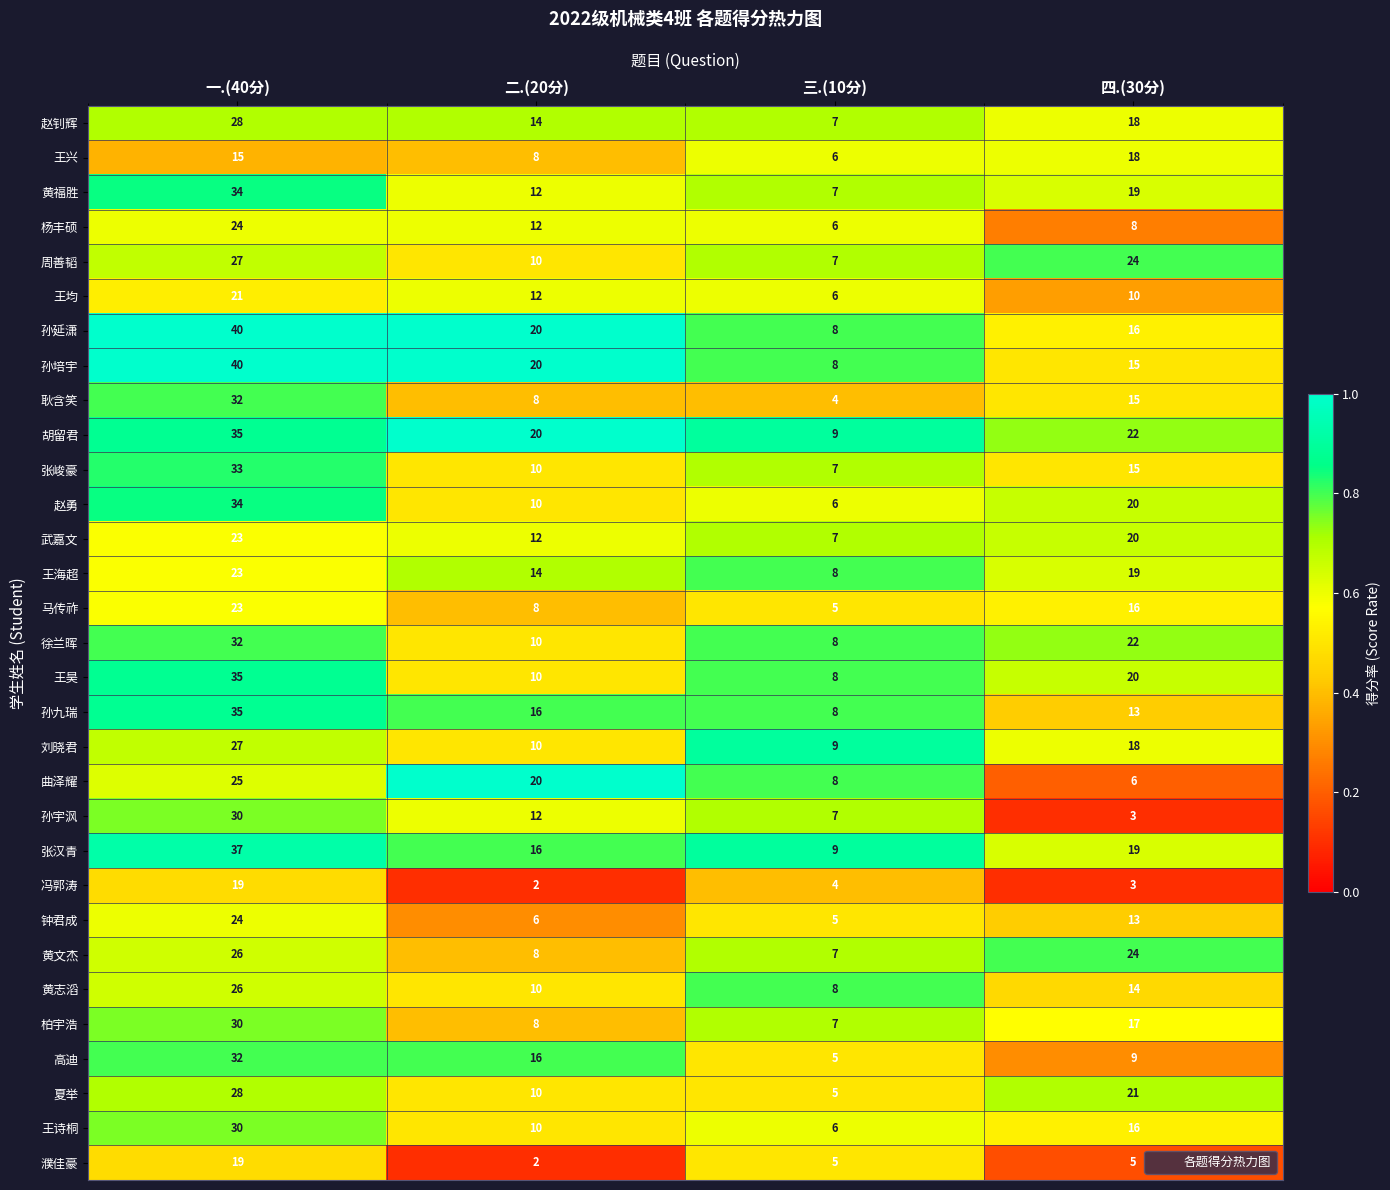

True or false: 王均 has a value of 21 at 一.(40分).

True